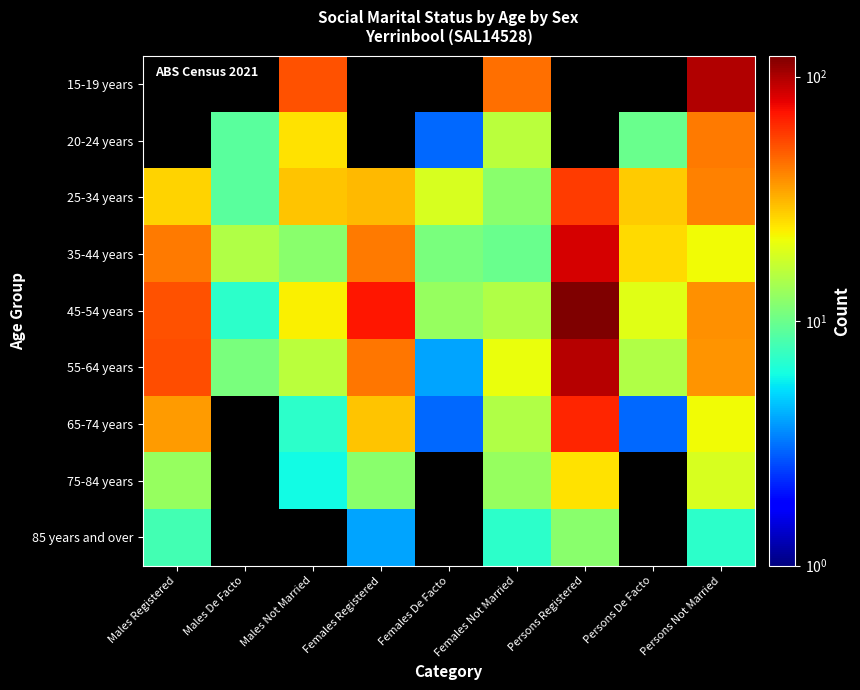

What is the difference between the maximum and second lowest values in the 25-34 years series?

46.0